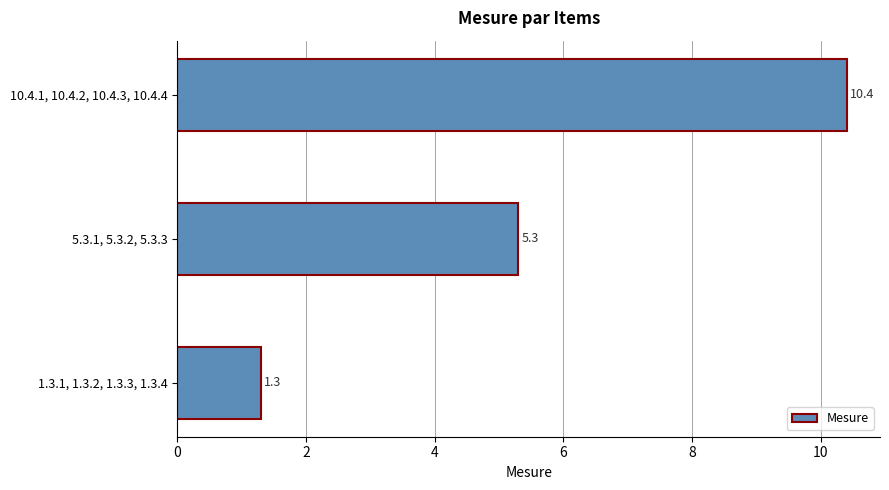

What is the minimum value shown in the chart?

1.3